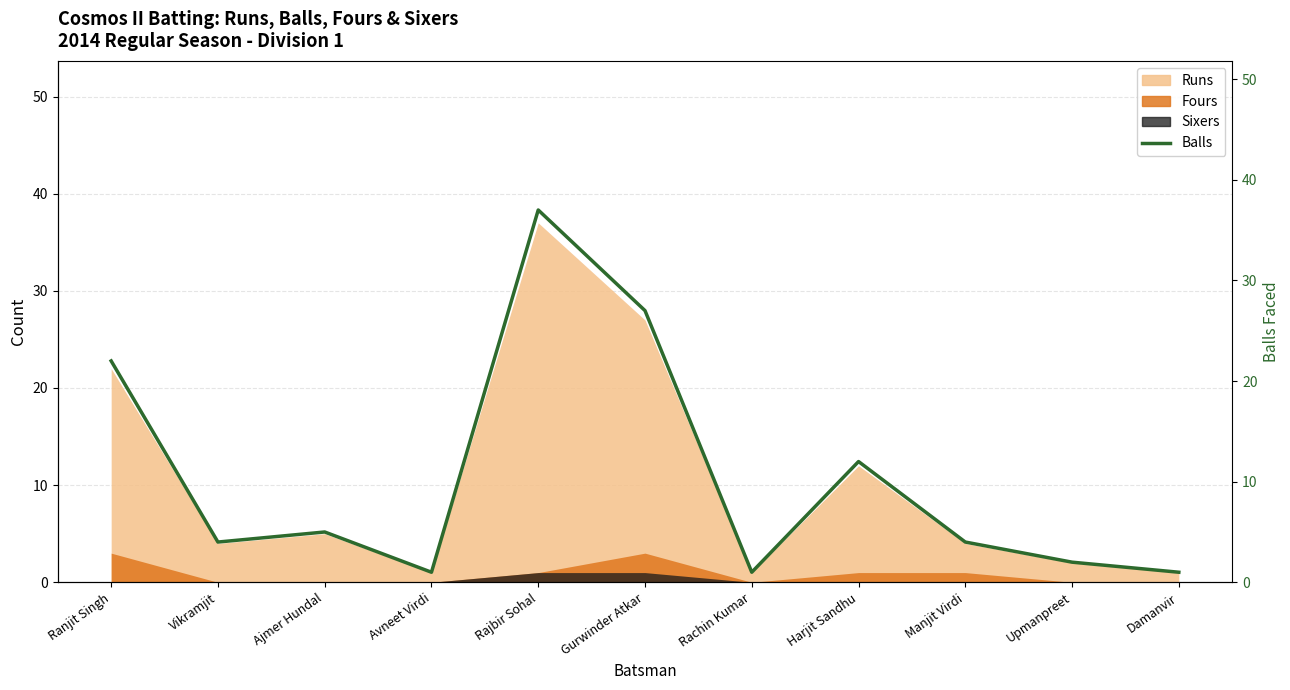

Reading left to right, list all the values displayed in this chart.

Ranjit Singh=22	Vikramjit=4	Ajmer Hundal=5	Avneet Virdi=1	Rajbir Sohal=37	Gurwinder Atkar=27	Rachin Kumar=1	Harjit Sandhu=12	Manjit Virdi=4	Upmanpreet=2	Damanvir=1